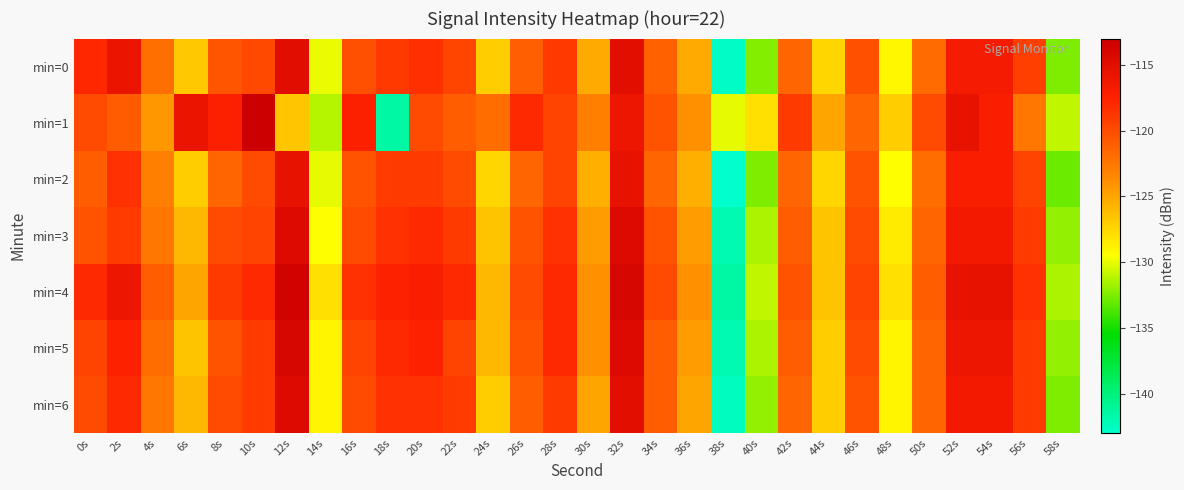

What is the maximum value shown in the chart?

-113.1